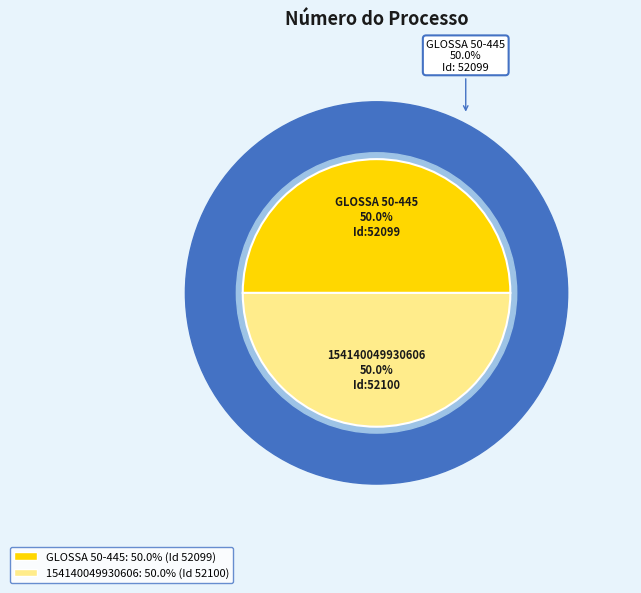

What percentage is the GLOSSA 50-445 slice, to the nearest percent?

50%